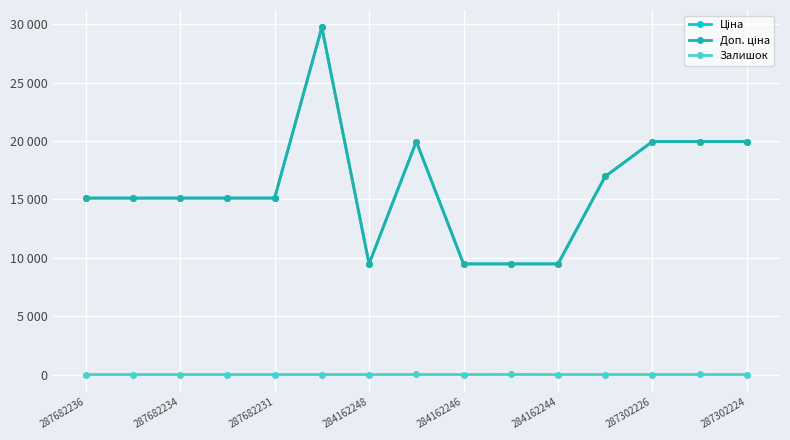

At which category does Залишок reach its first local valley?

284162246